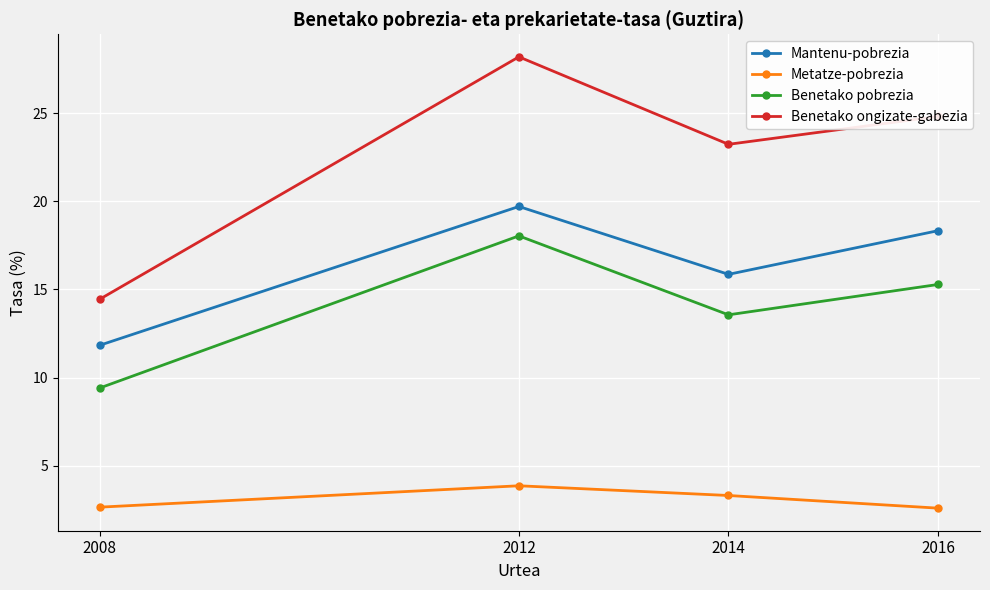

The value of Benetako pobrezia at 2014 is 23.1. True or false?

False